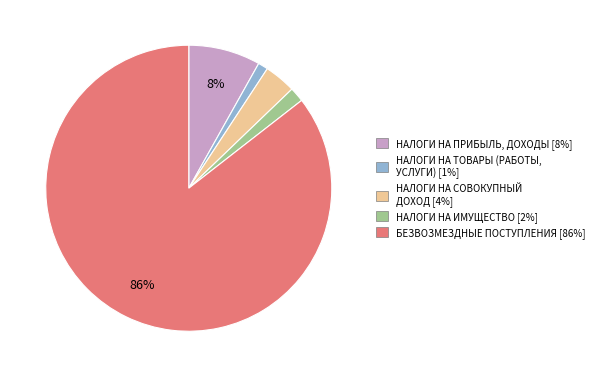

Rank the categories by value from lowest to highest.

НАЛОГИ НА ТОВАРЫ (РАБОТЫ, УСЛУГИ), НАЛОГИ НА ИМУЩЕСТВО, НАЛОГИ НА СОВОКУПНЫЙ ДОХОД, НАЛОГИ НА ПРИБЫЛЬ, ДОХОДЫ, БЕЗВОЗМЕЗДНЫЕ ПОСТУПЛЕНИЯ